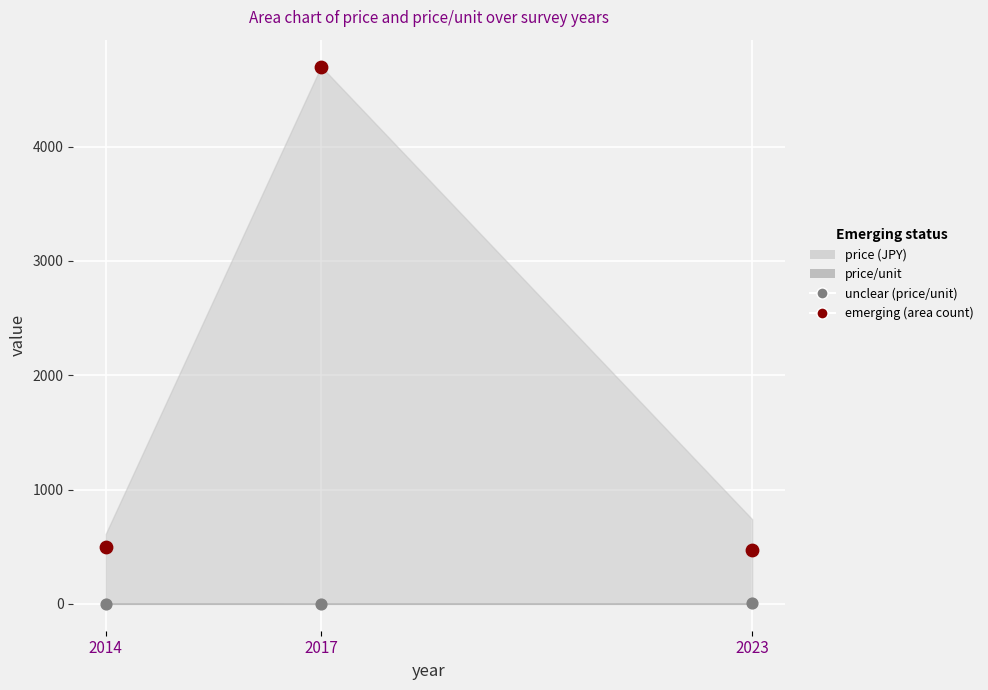

What is the X range (max minus min) for the scatter plot?

9.0